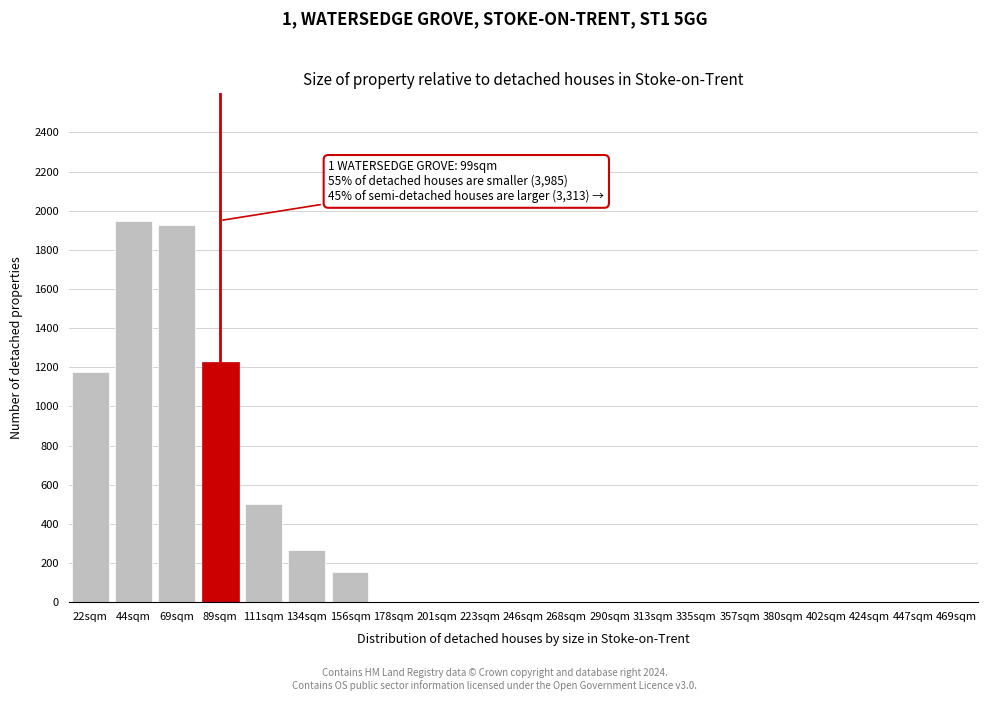

Reading right to left, list all the values displayed in this chart.

469sqm=0	447sqm=0	424sqm=0	402sqm=0	380sqm=0	357sqm=0	335sqm=0	313sqm=0	290sqm=0	268sqm=0	246sqm=0	223sqm=0	201sqm=0	178sqm=0	156sqm=155	134sqm=265	111sqm=500	89sqm=1225	69sqm=1925	44sqm=1950	22sqm=1175